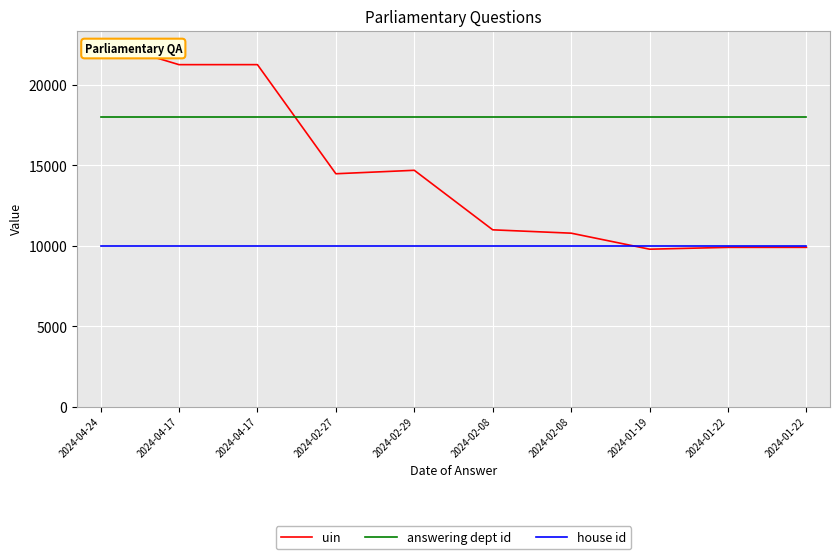

What is the difference between the highest and lowest values at 2024-01-22?

8089